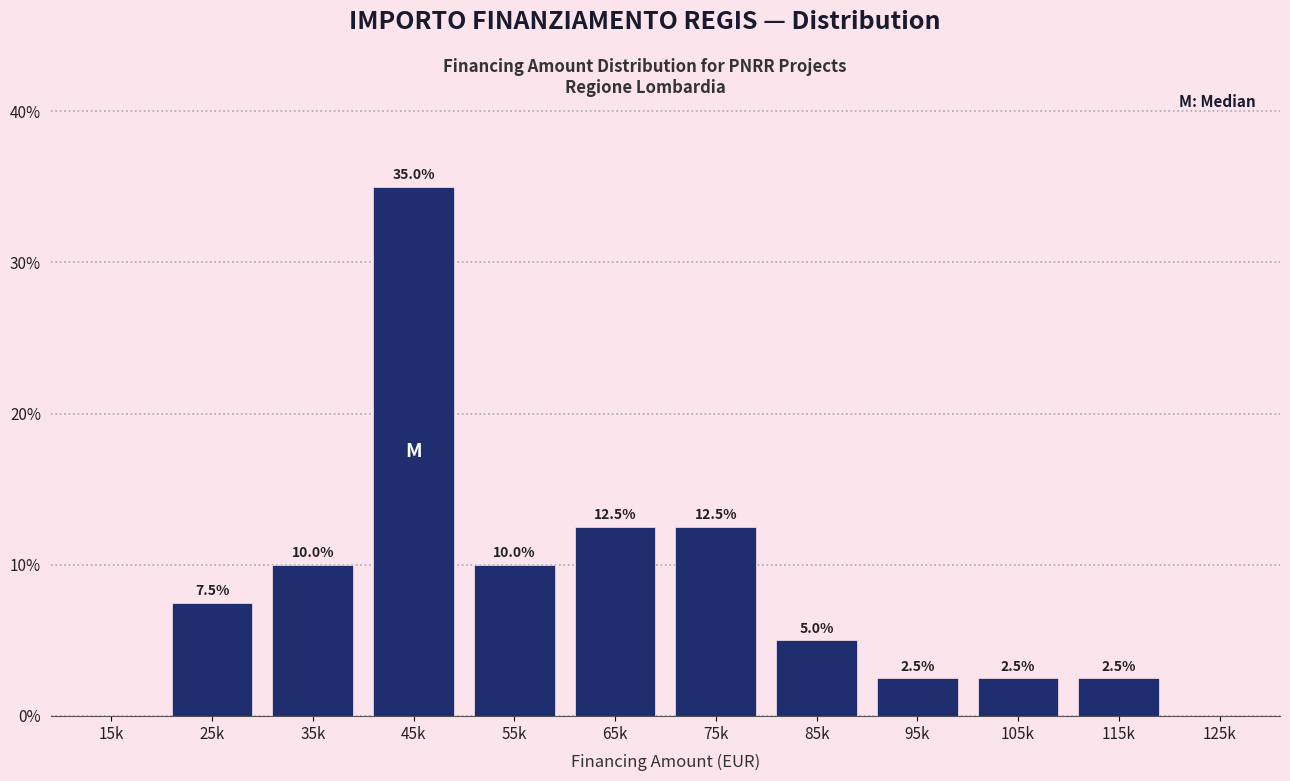

Reading right to left, extract all data points from this chart.

125k=0.0	115k=2.5	105k=2.5	95k=2.5	85k=5.0	75k=12.5	65k=12.5	55k=10.0	45k=35.0	35k=10.0	25k=7.5	15k=0.0